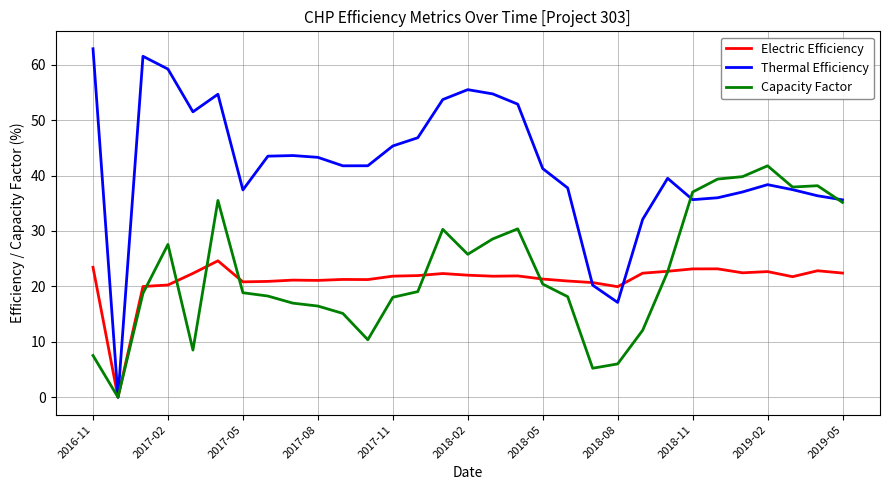

Which series has the largest total across all categories?

Thermal Efficiency